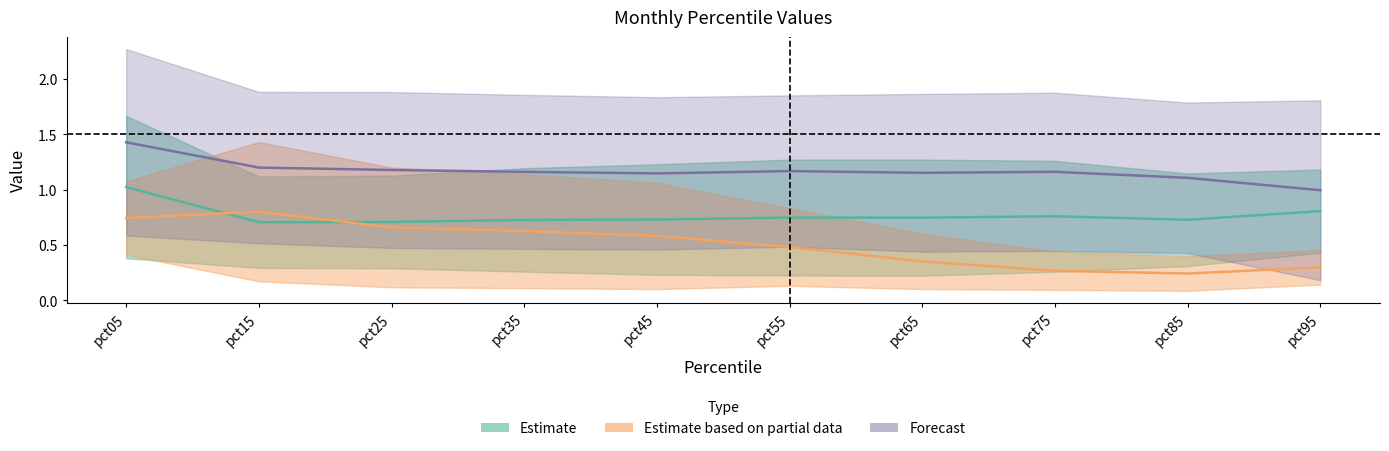

What is the spread (max minus min) of values at pct95?

1.7